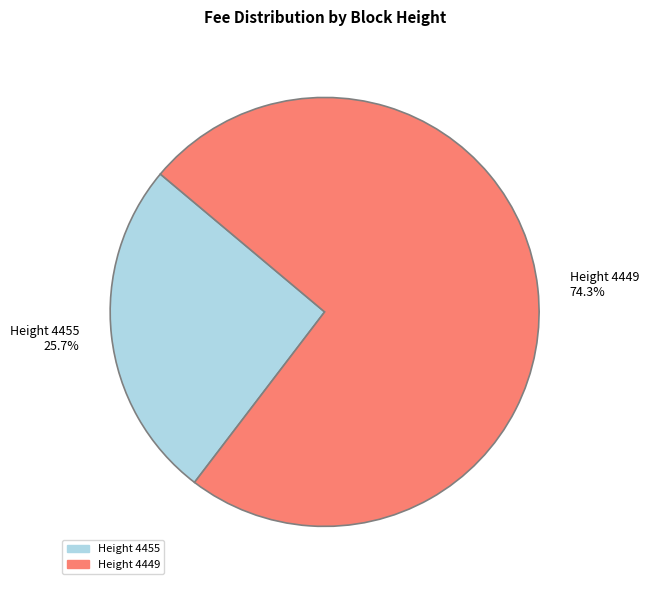

Rank the categories by value from highest to lowest.

Height 4449, Height 4455